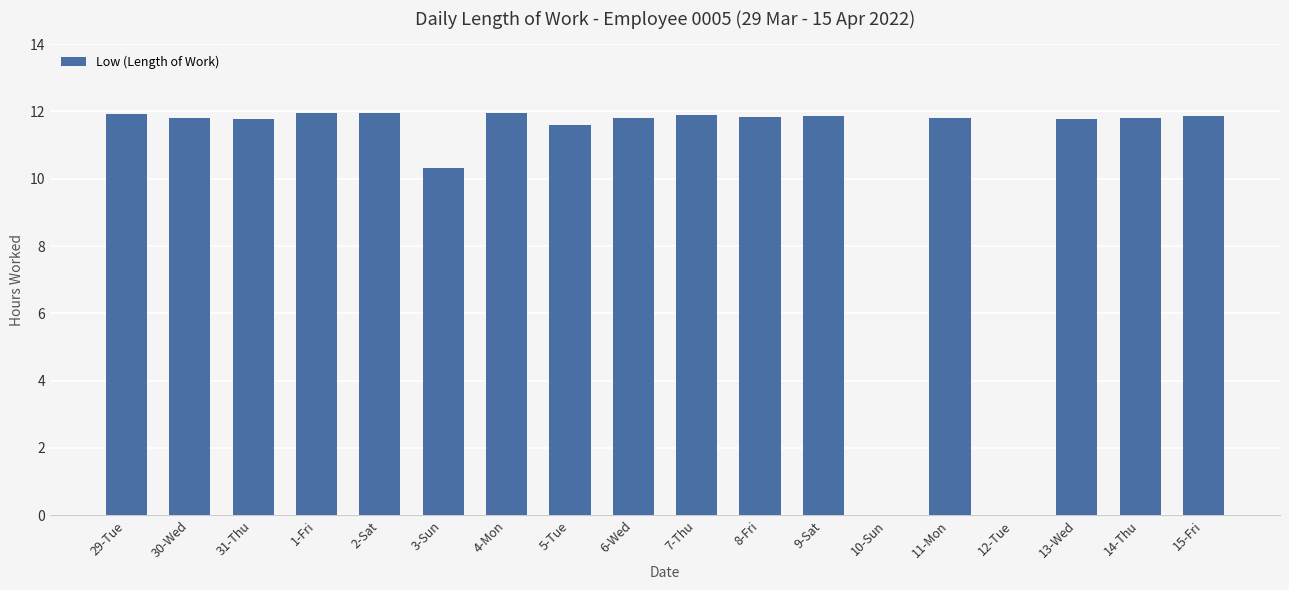

What is the sum of all values?

187.9